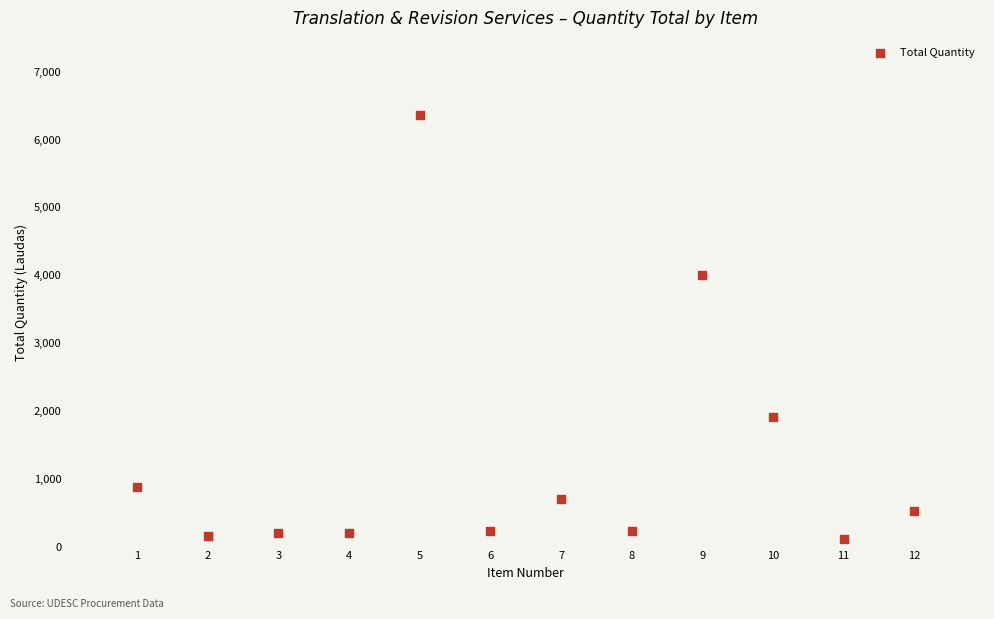

What is the average Y value?

1292